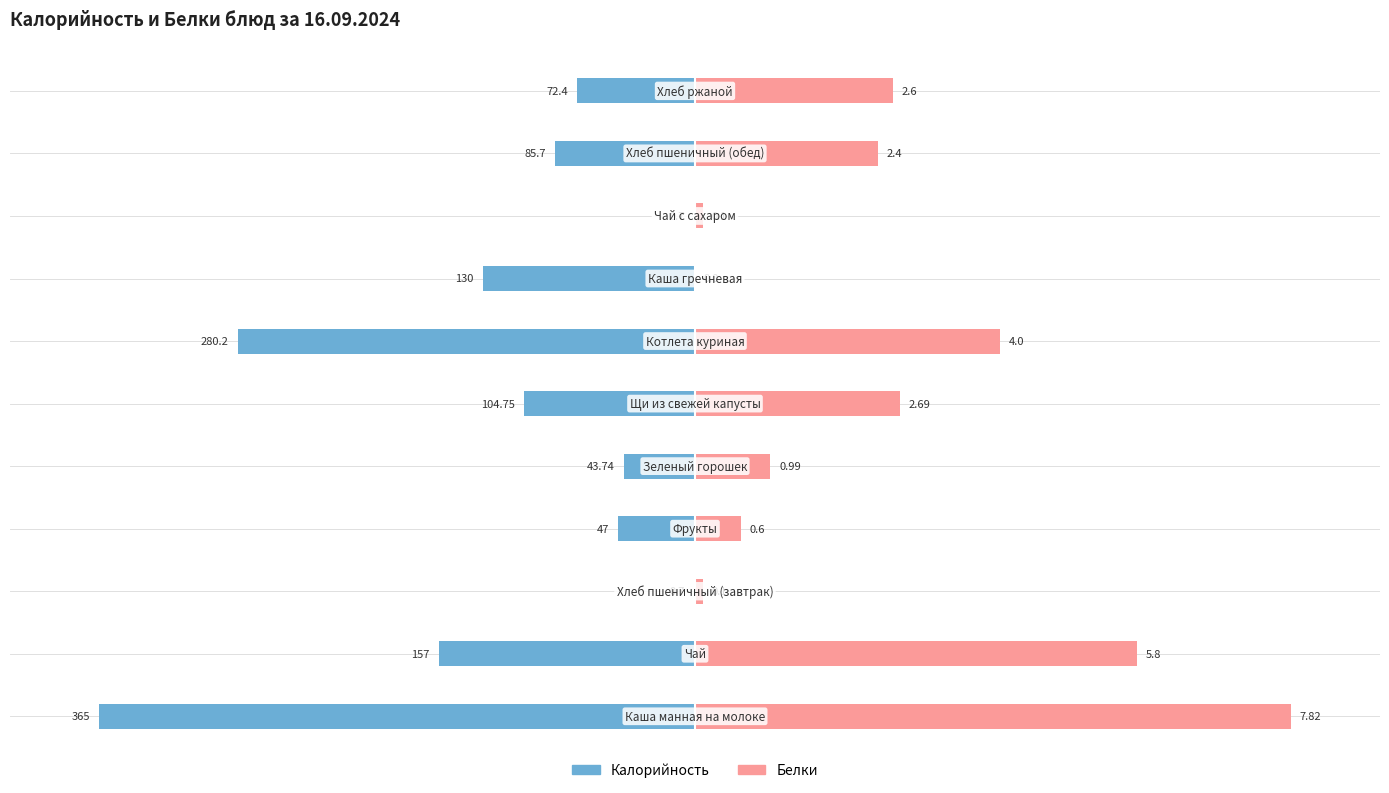

How many distinct data groups are displayed?

2